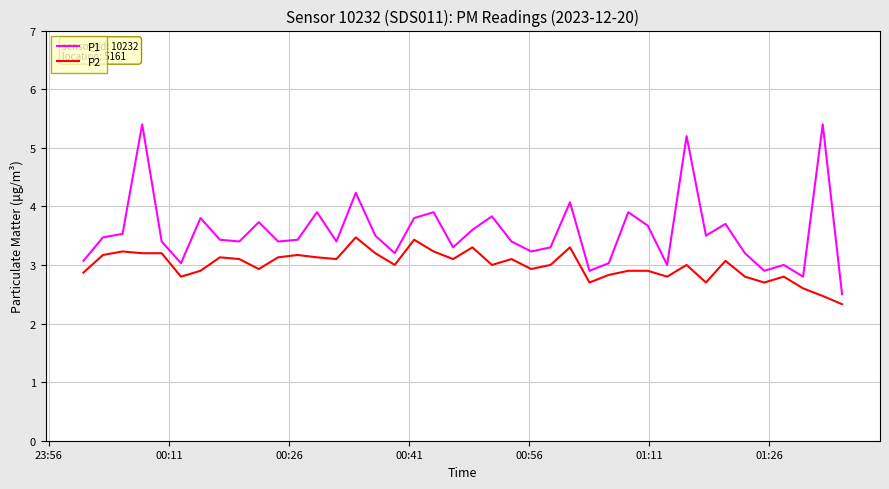

List the series in order of their overall mean, lowest first.

P2, P1